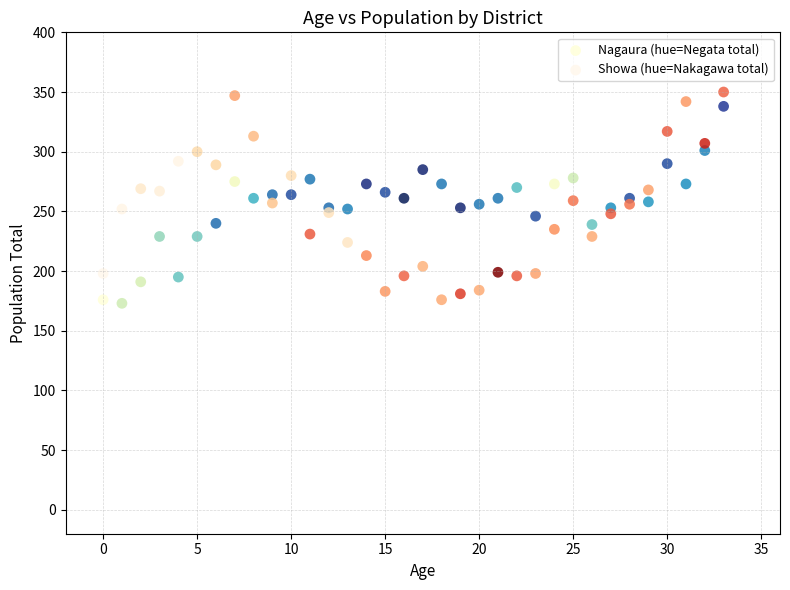

Which series has the largest Y range (max minus min)?

Showa (hue=Nakagawa total)